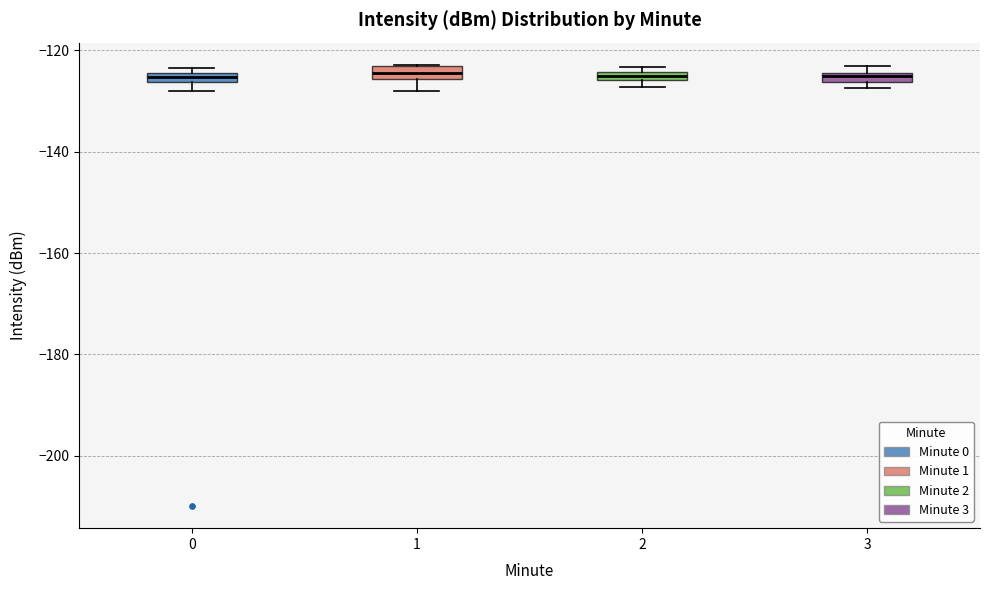

Where is the lower edge of the box at x = 1 on the y-axis? The values are not printed on the chart, so give them approximately, as read against the axis.

-126